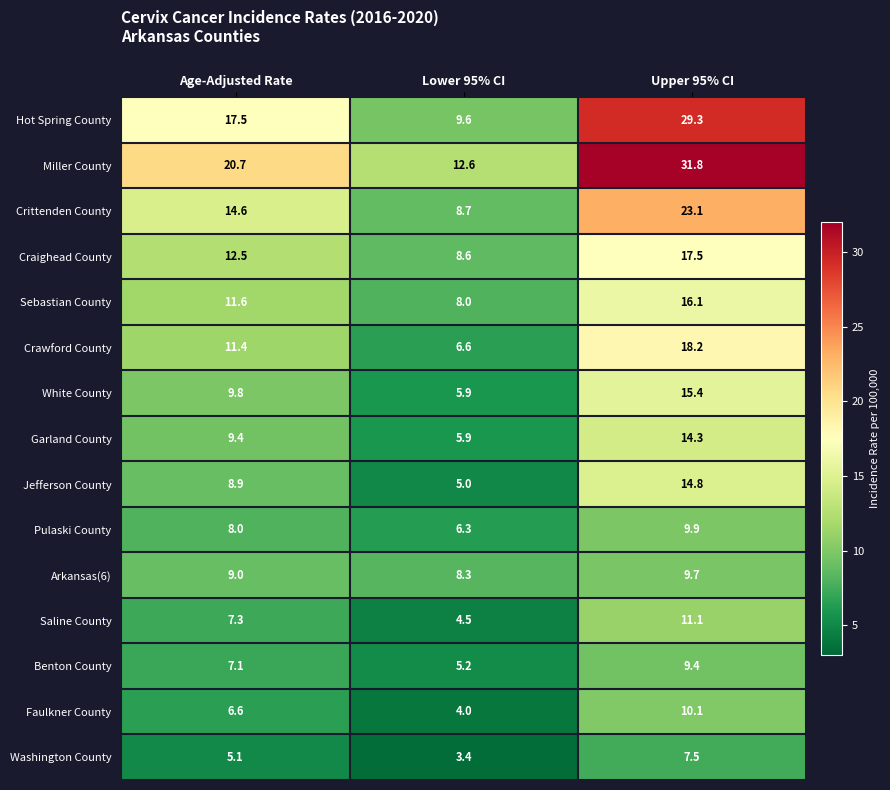

What is the difference between the highest and lowest values at Age-Adjusted Rate?

15.6